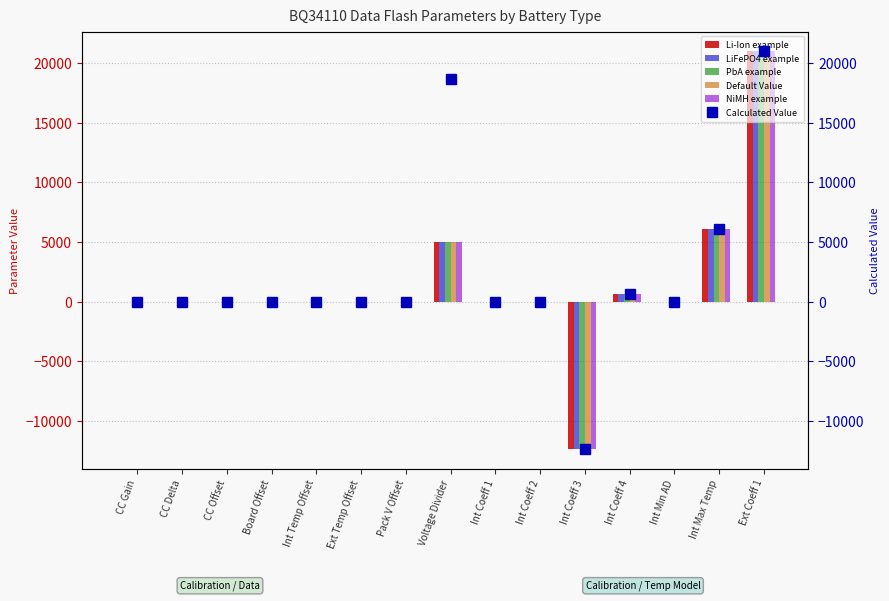

The value of LiFePO4 example at Board Offset is 12849.5. True or false?

False